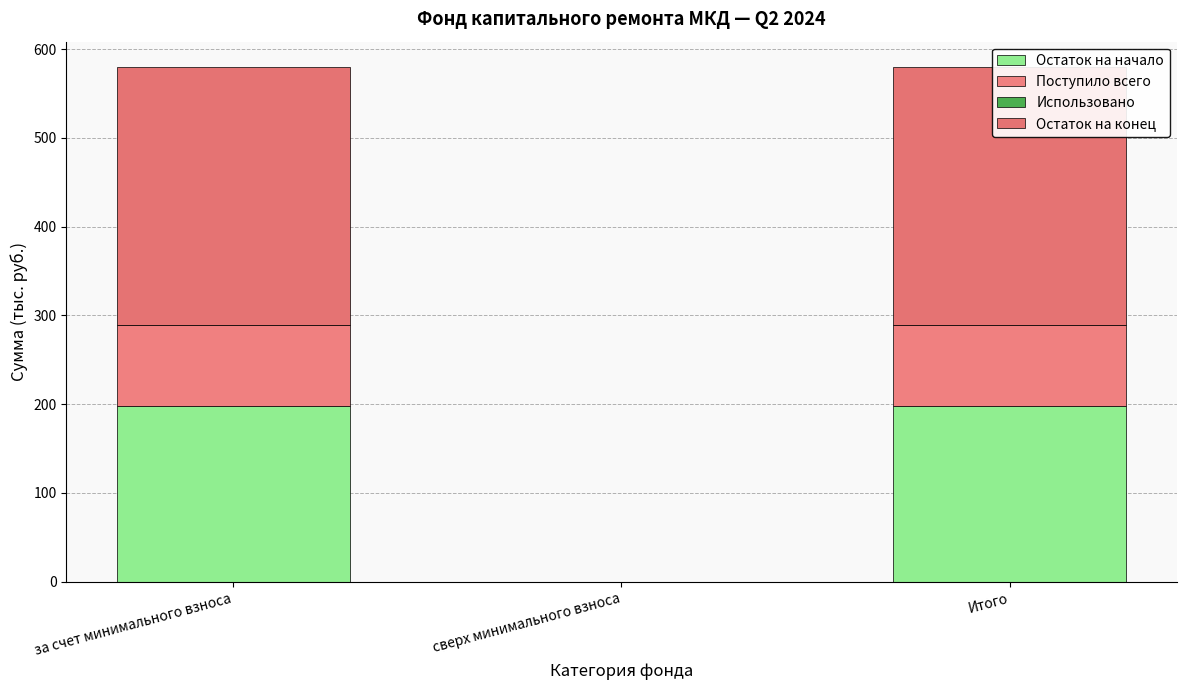

Reading left to right, list all the values displayed in this chart.

Остаток на начало: за счет минимального взноса=198.0	сверх минимального взноса=0.0	Итого=198.0
Поступило всего: за счет минимального взноса=91.7	сверх минимального взноса=0.0	Итого=91.7
Использовано: за счет минимального взноса=0.0	сверх минимального взноса=0.0	Итого=0.0
Остаток на конец: за счет минимального взноса=289.7	сверх минимального взноса=0.0	Итого=289.7